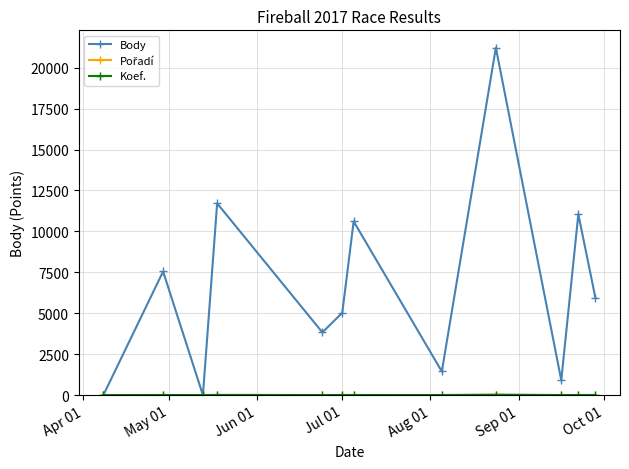

Which series has the widest spread of values?

Body